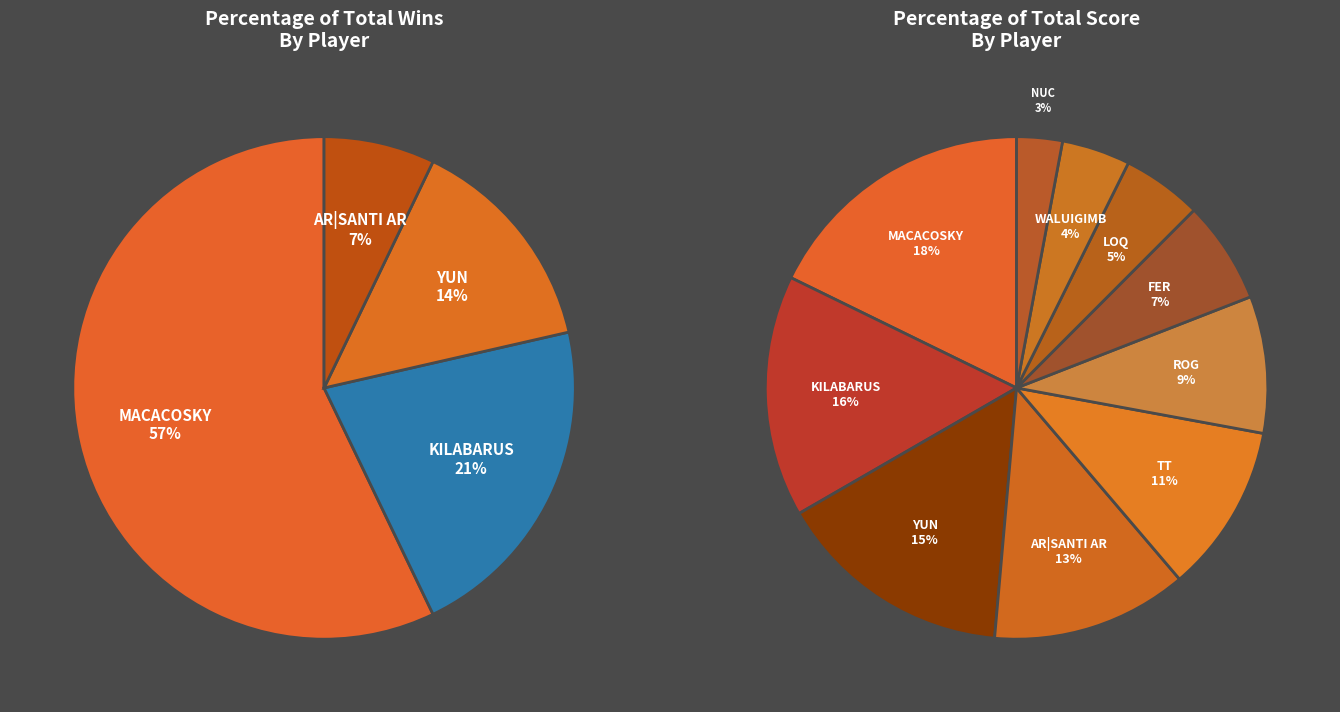

Is there any slice that represents more than half of the pie?

Yes